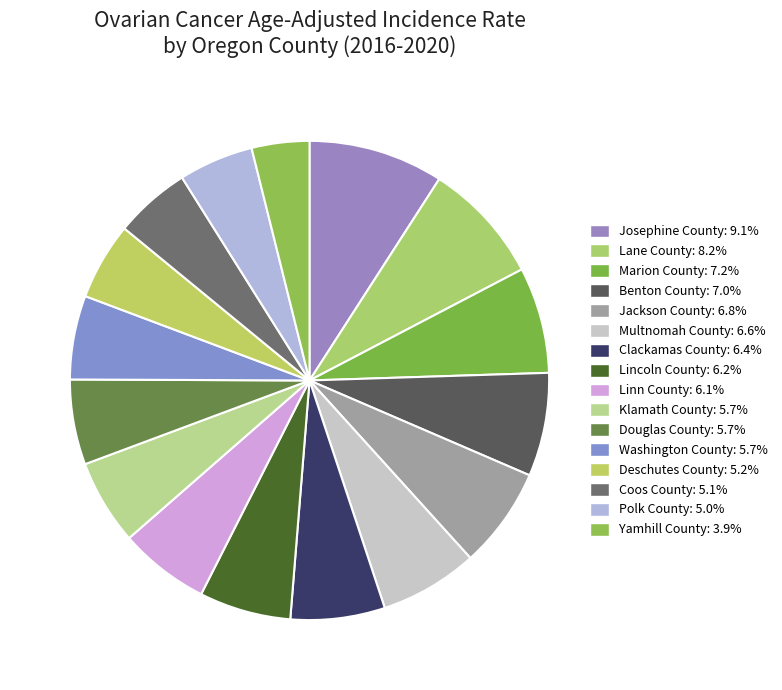

Between Douglas County and Polk County, which is larger?

Douglas County